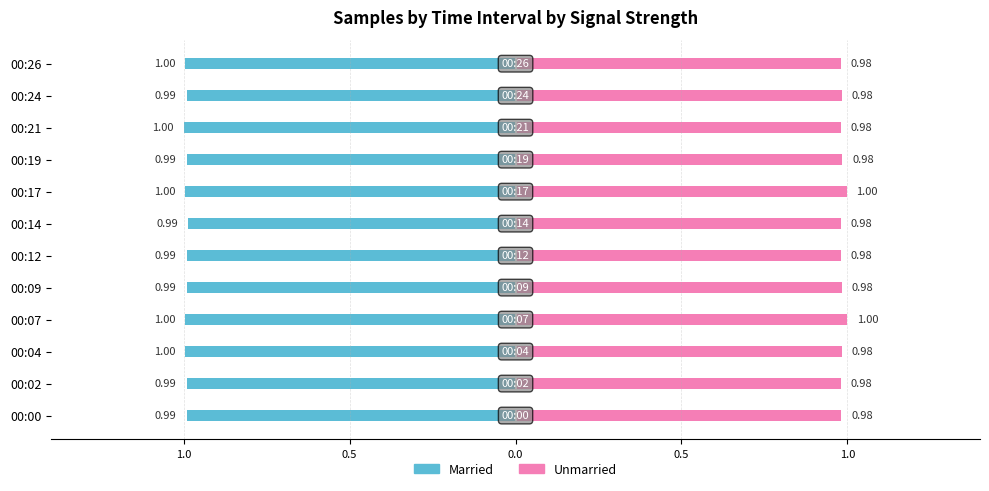

What is the sum of all Married values?

-11.9